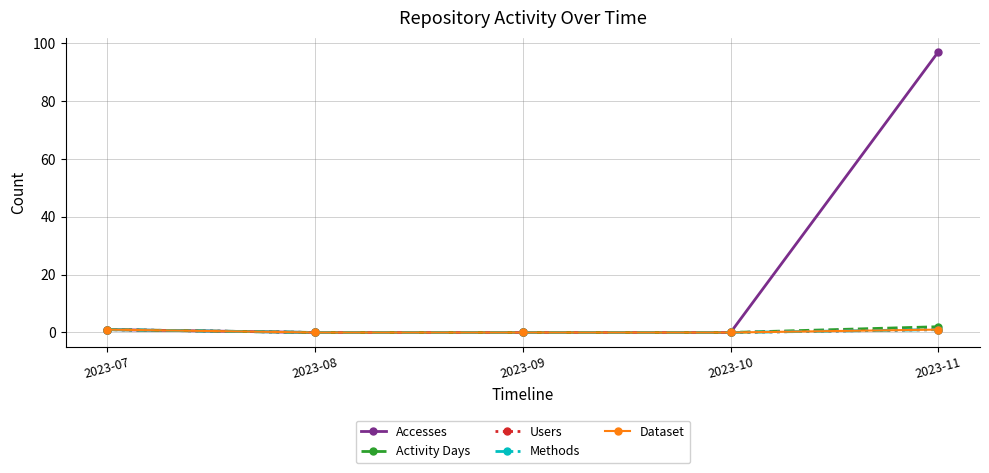

Which category has the highest value across all series?

2023-11